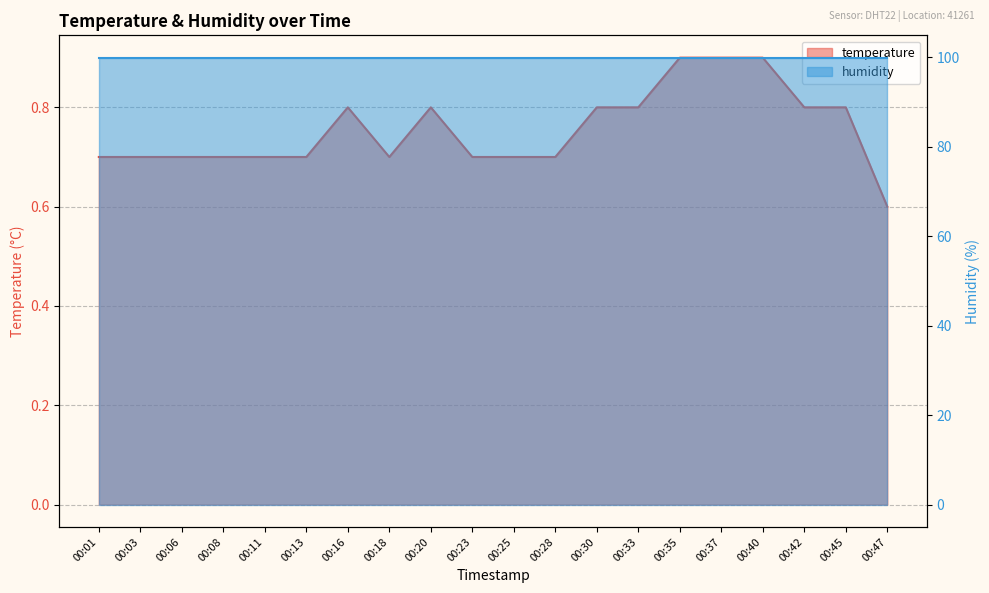

The value at 00:35 is 0.4. True or false?

False